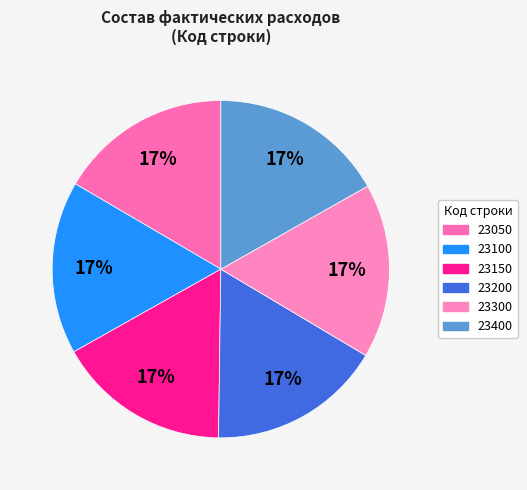

To the nearest percent, what portion does 23100 represent?

17%